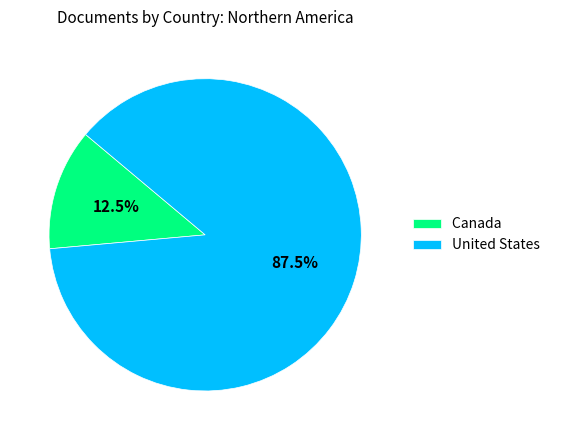

Which slice is the largest?

United States